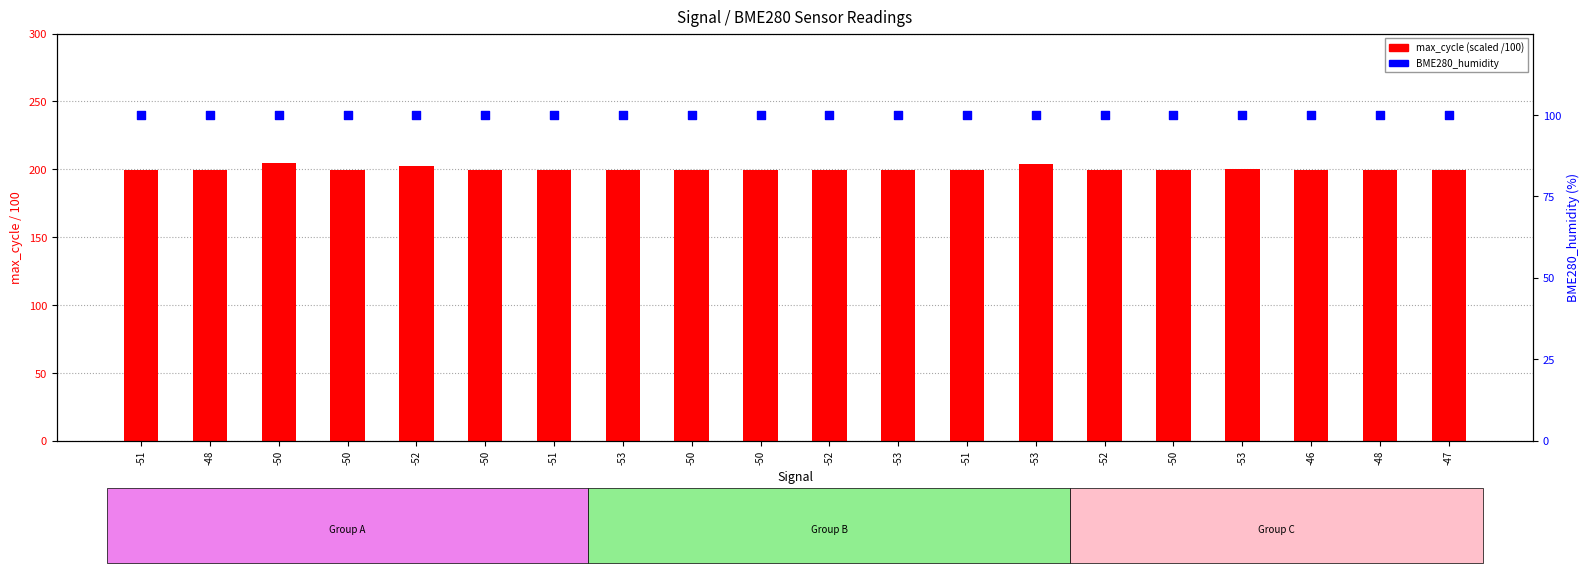

Is the value of max_cycle (scaled) at -46 greater than the value of BME280_humidity at -52?

Yes